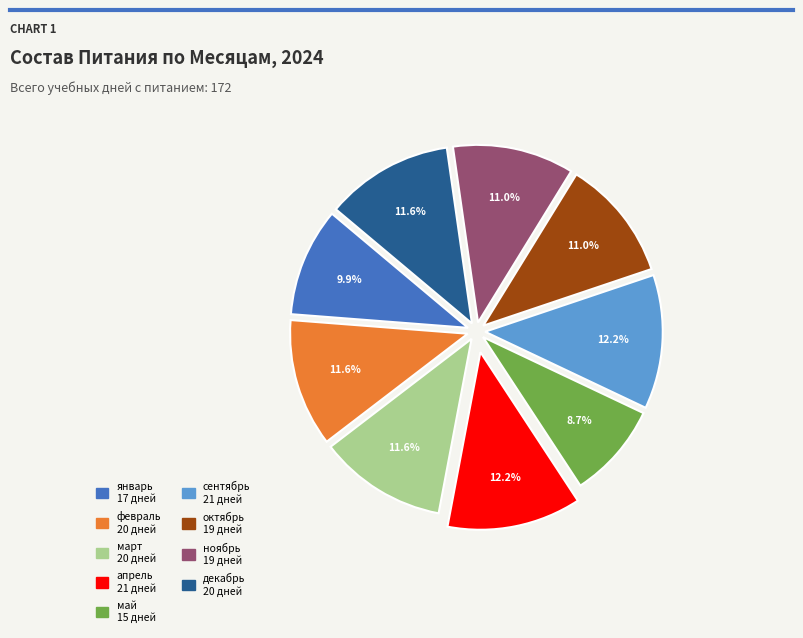

Does any single category account for the majority?

No